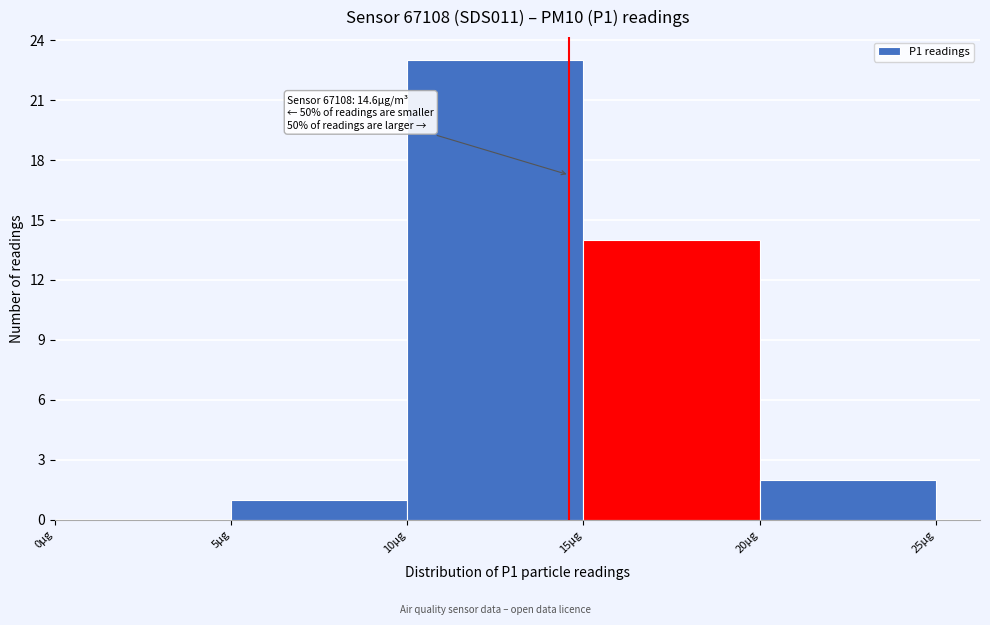

Which range on the x-axis has the tallest bar?

10 to 15